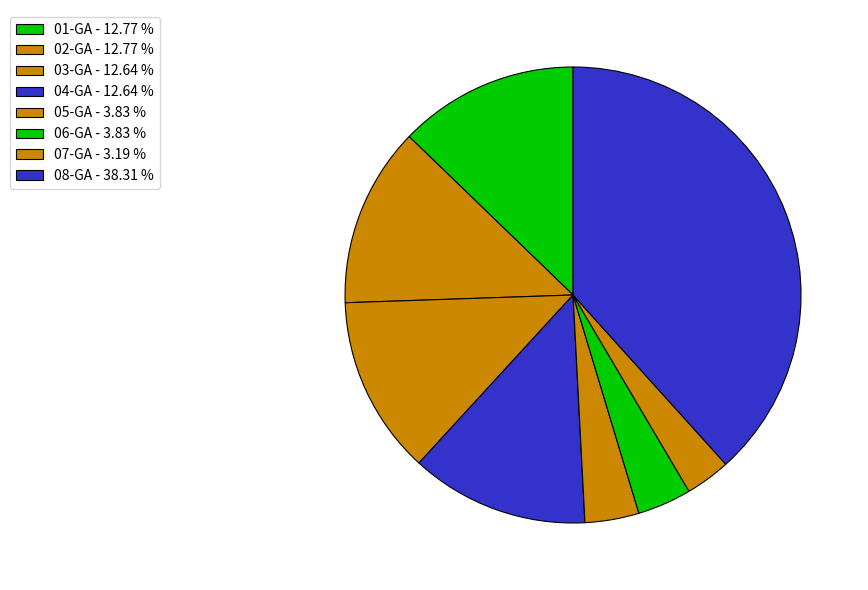

Rank the categories by value from highest to lowest.

08-GA, 01-GA, 02-GA, 03-GA, 04-GA, 05-GA, 06-GA, 07-GA